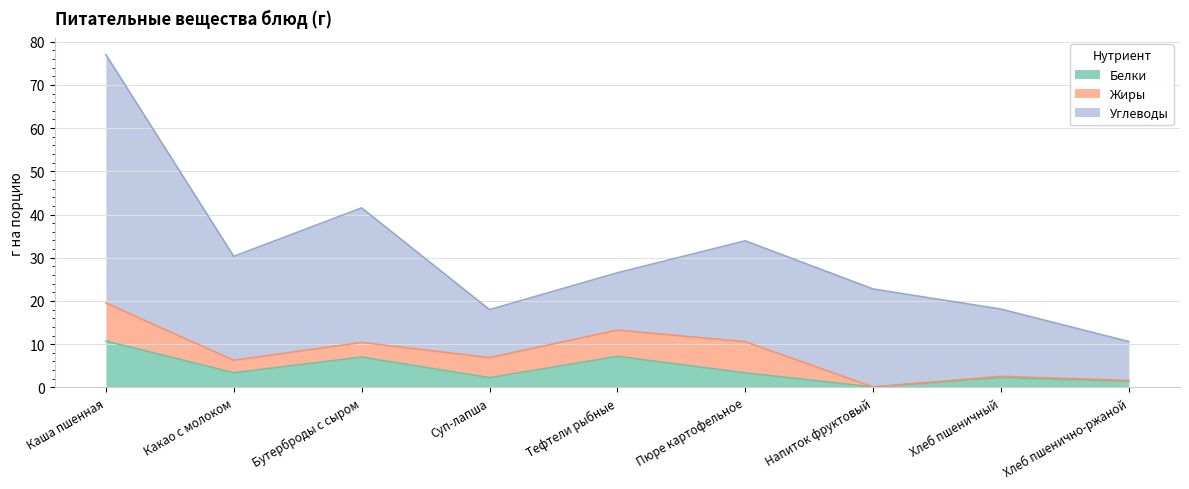

True or false: Углеводы has more than 1 points higher than both neighbors.

True